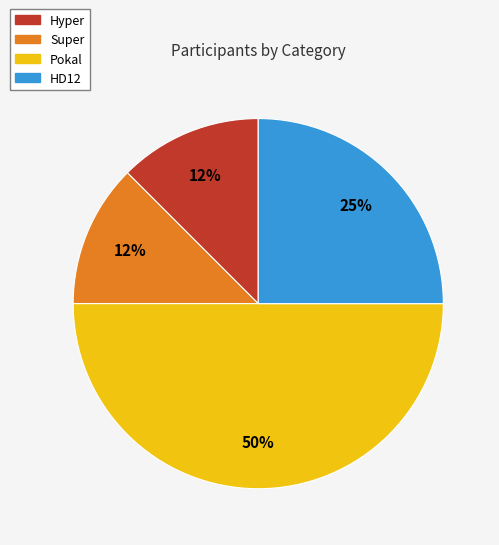

Is HD12 the majority of the pie?

No